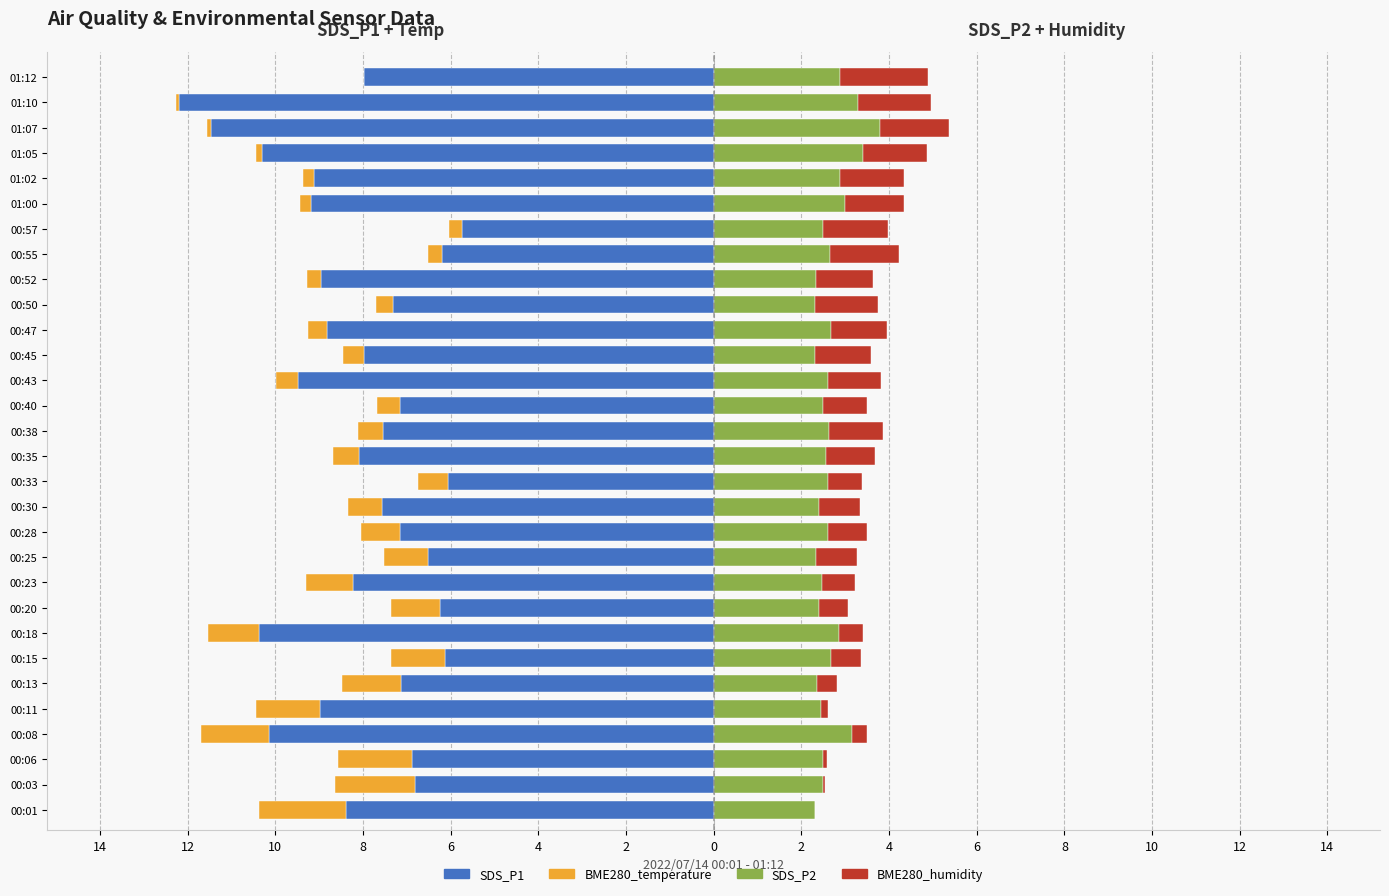

What are all the series names shown in the legend?

SDS_P1, BME280_temperature, SDS_P2, BME280_humidity